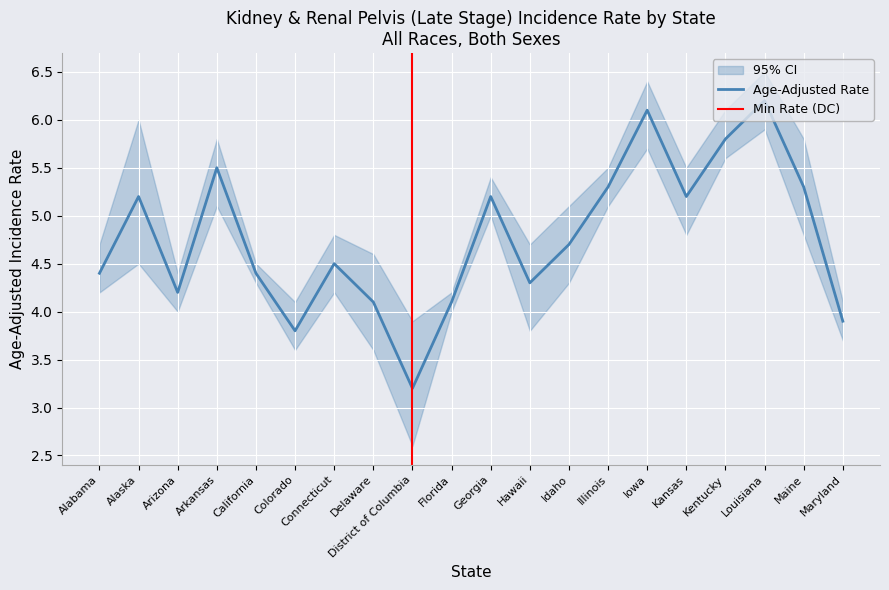

What value does the Lower 95% CI series have at Kansas?

4.8